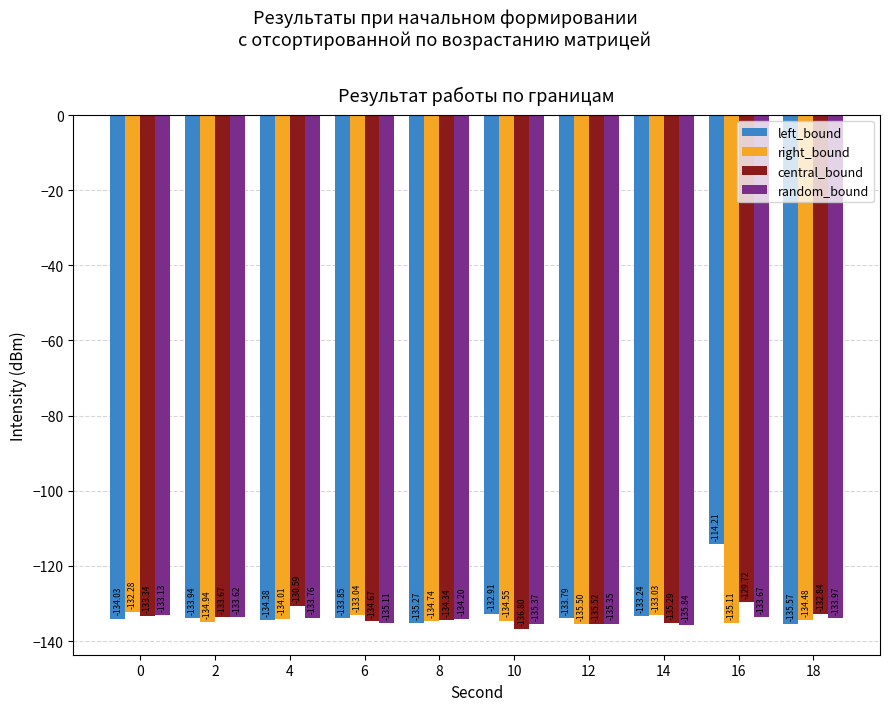

Which series has the widest spread of values?

left_bound